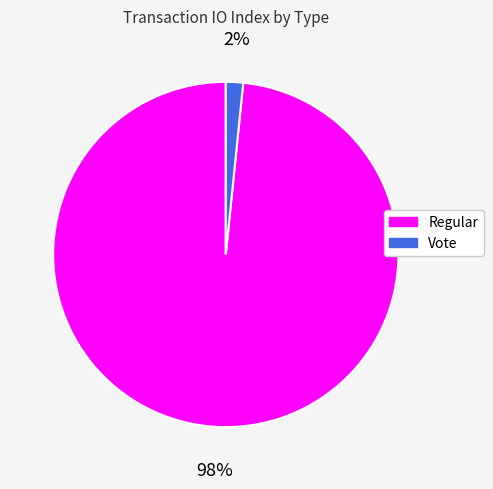

How many segments does this pie chart have?

2